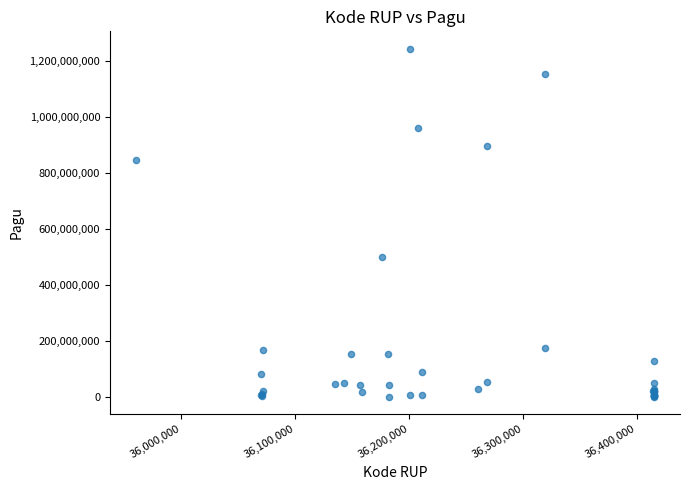

What Y value in the scatter plot is closest to 622840000?

499932000